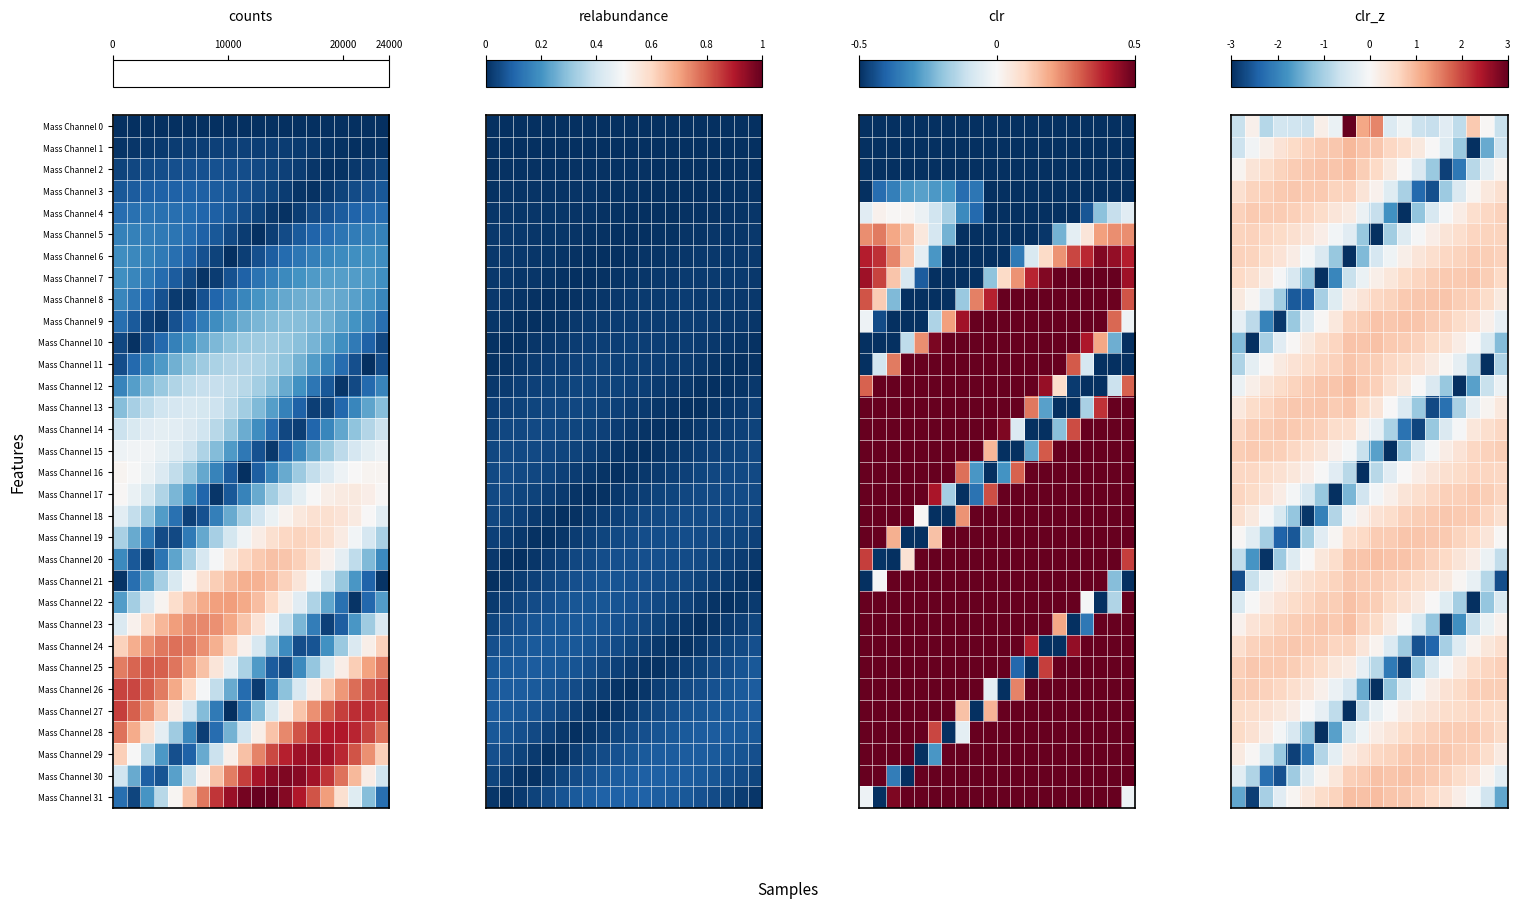

How many data points does each series have?

20